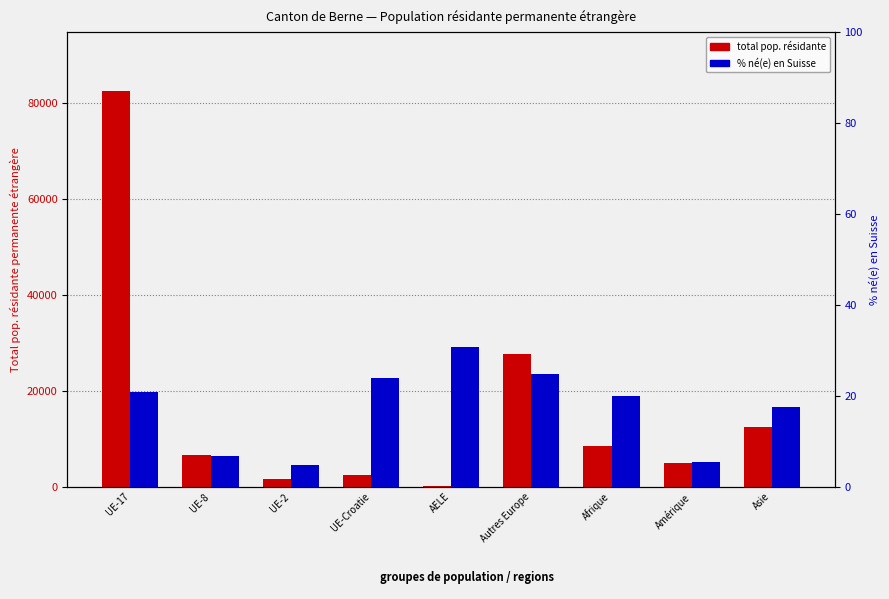

What is the value of the % né(e) en Suisse bar at the 6th from the left?

24.7